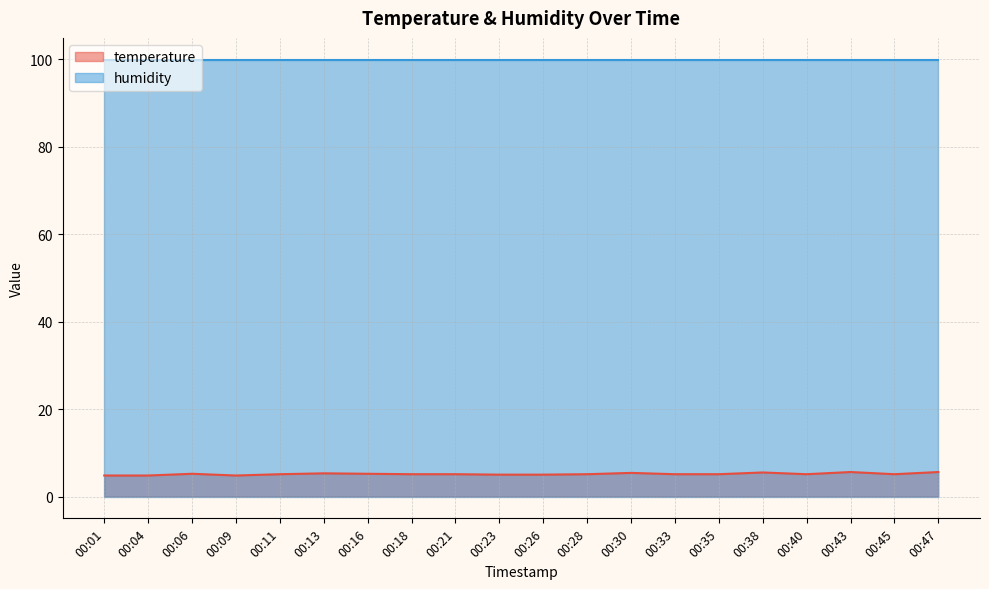

Approximately how many times larger is the value at 00:35 compared to 00:16?

1.0